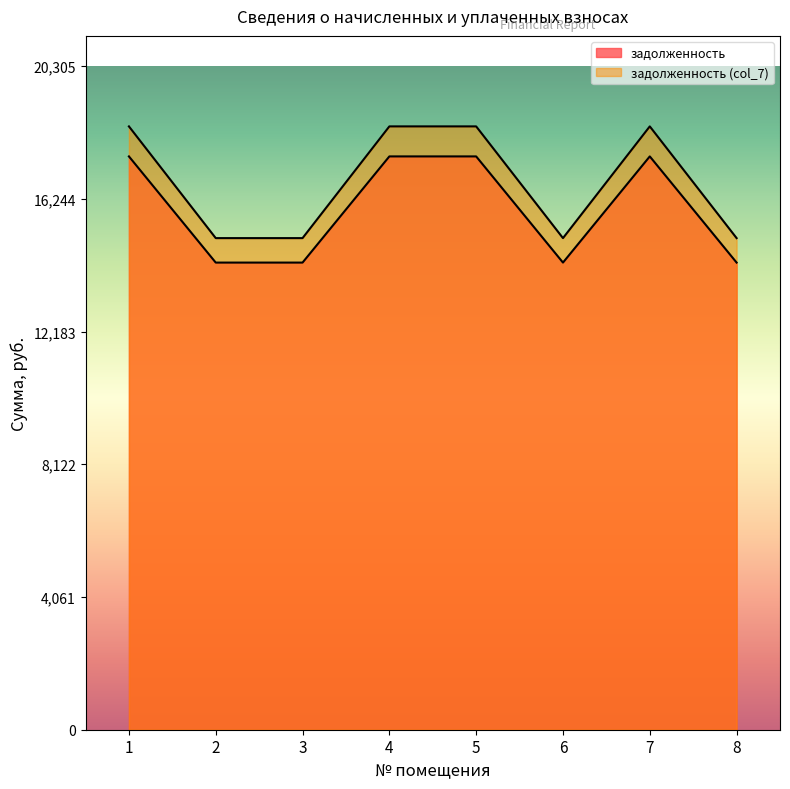

What is the total value across all series at 7?

36001.3